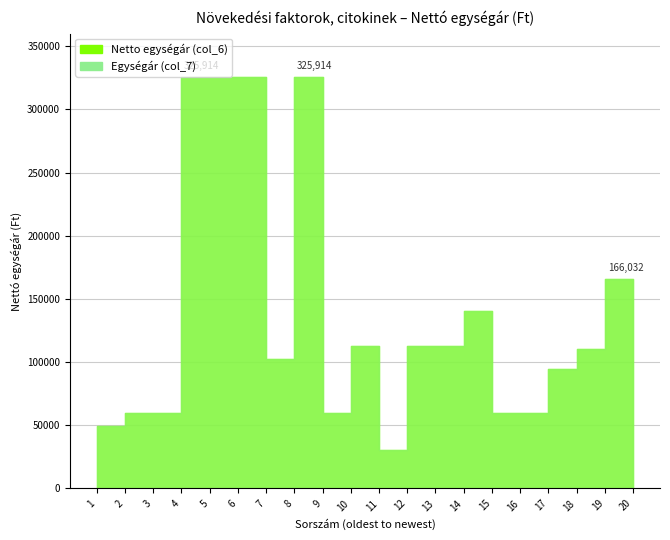

True or false: Egységár (col_7) and Netto egységár (col_6) intersect in this chart.

False